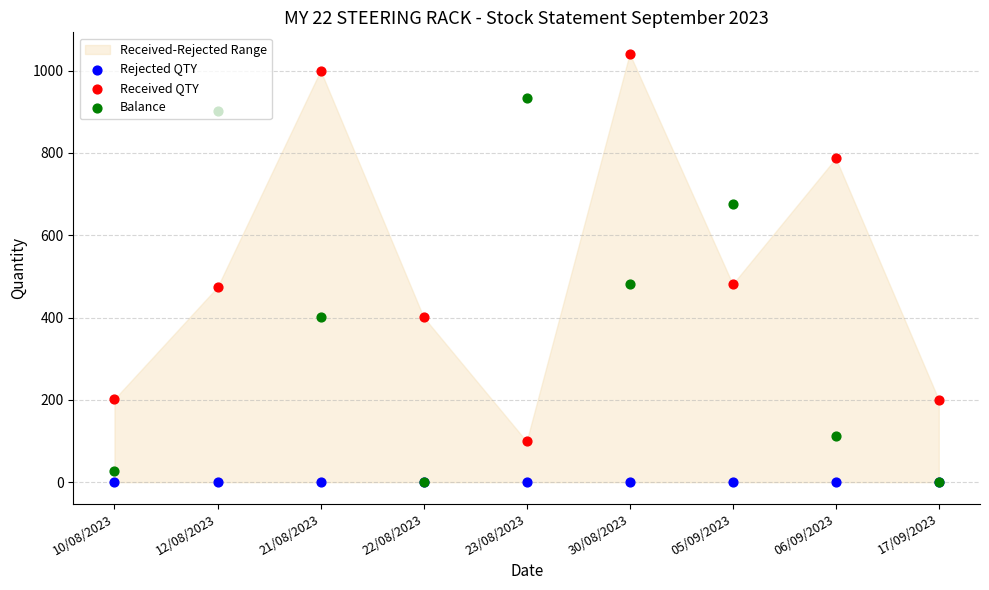

At which category is the sum across all series the highest?

30/08/2023